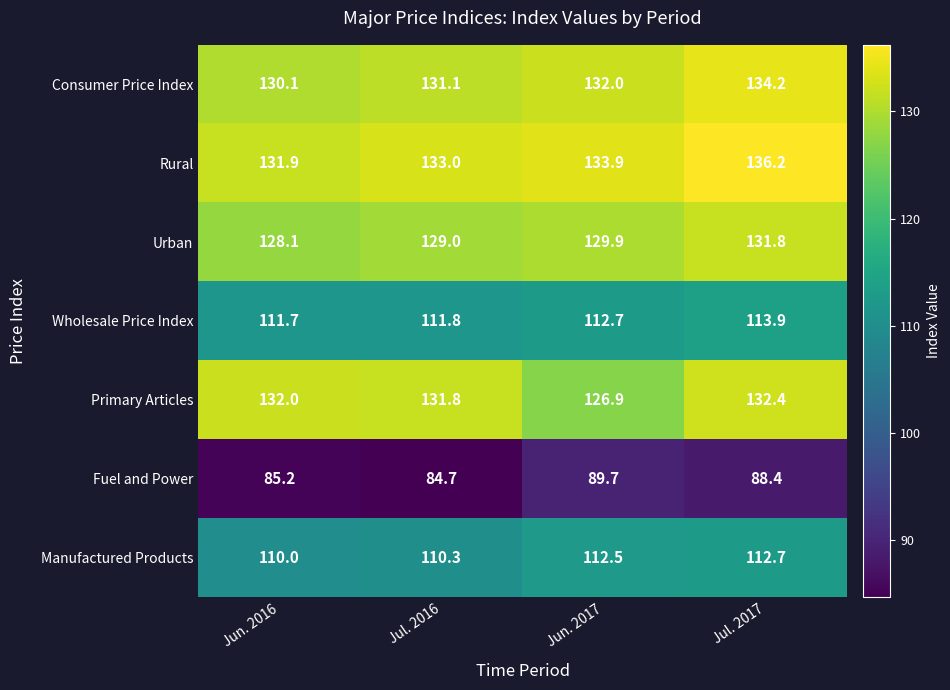

Between Jun. 2017 and Jul. 2017, which series saw the biggest shift?

Primary Articles